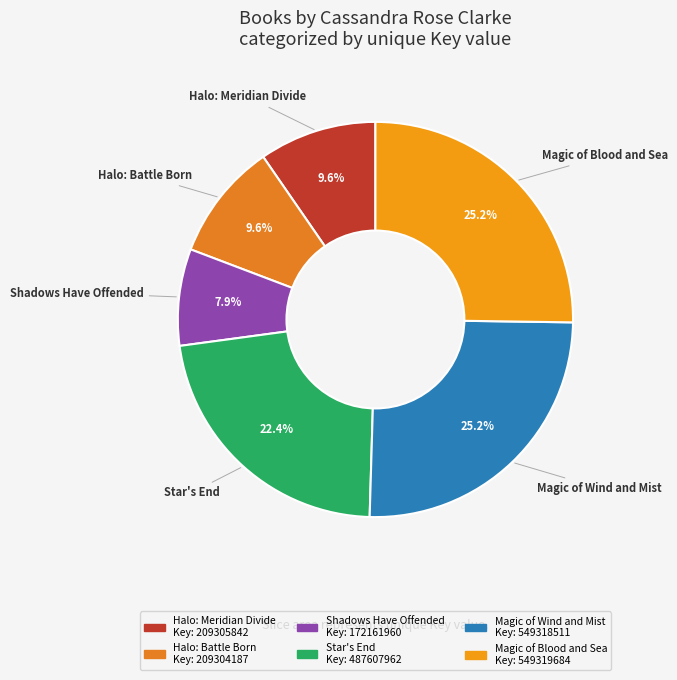

What is the total percentage of Magic of Wind and Mist and Shadows Have Offended?

33.1%